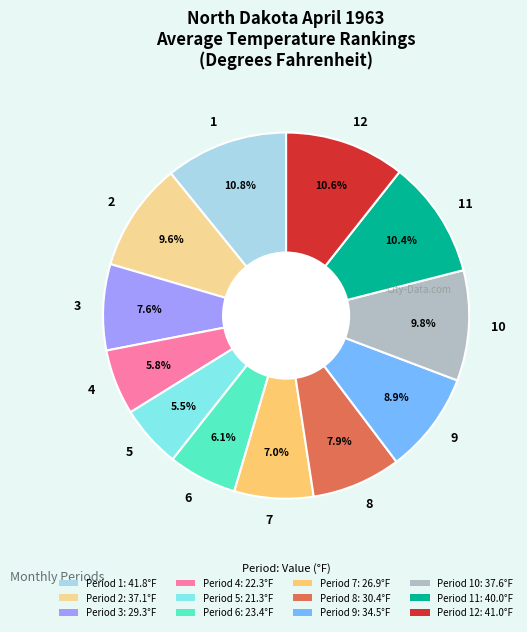

What percentage is the 12 slice, to the nearest percent?

11%